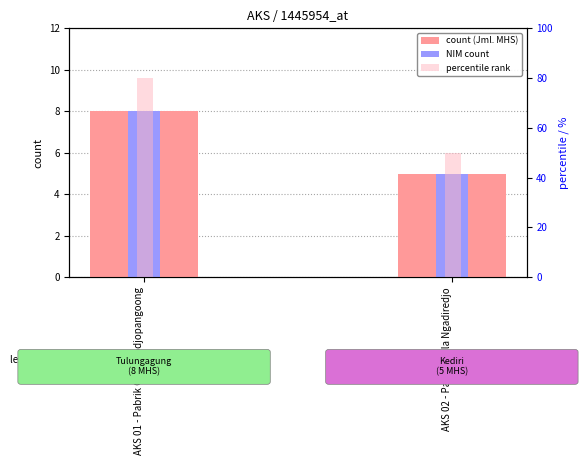

What is the difference between the highest and lowest values at AKS 02 - Pabrik Gula Ngadiredjo?

45